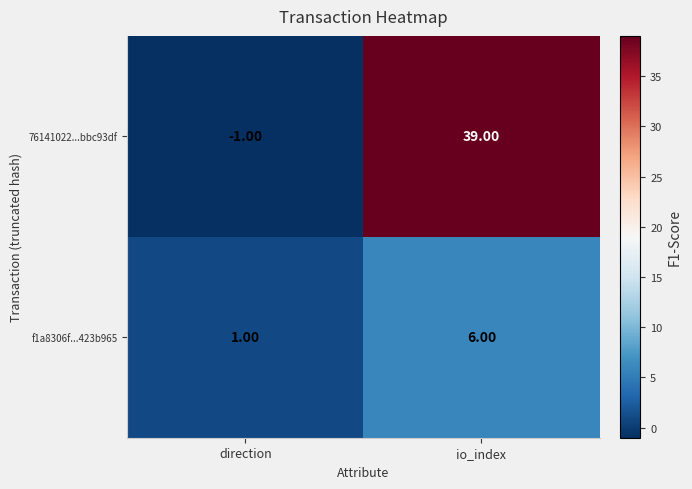

Which series has the largest total across all categories?

76141022...bbc93df